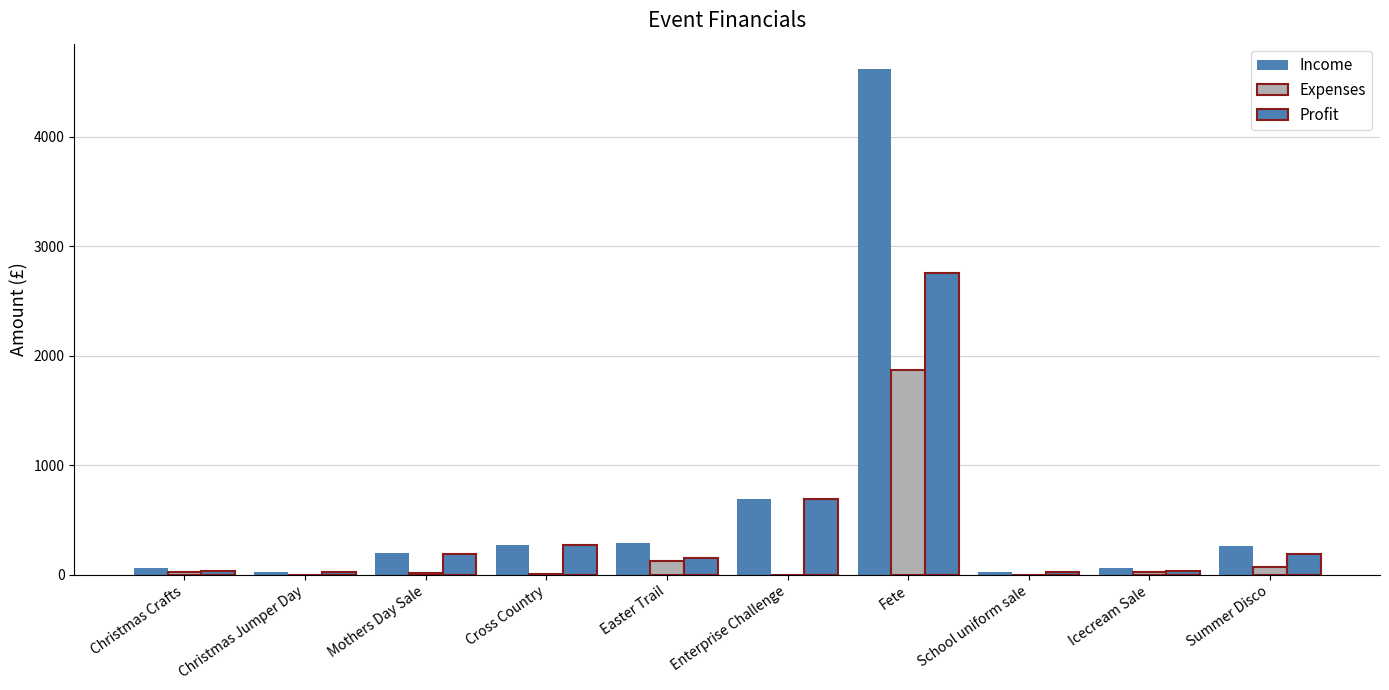

What value does the Expenses series have at Cross Country?

7.2